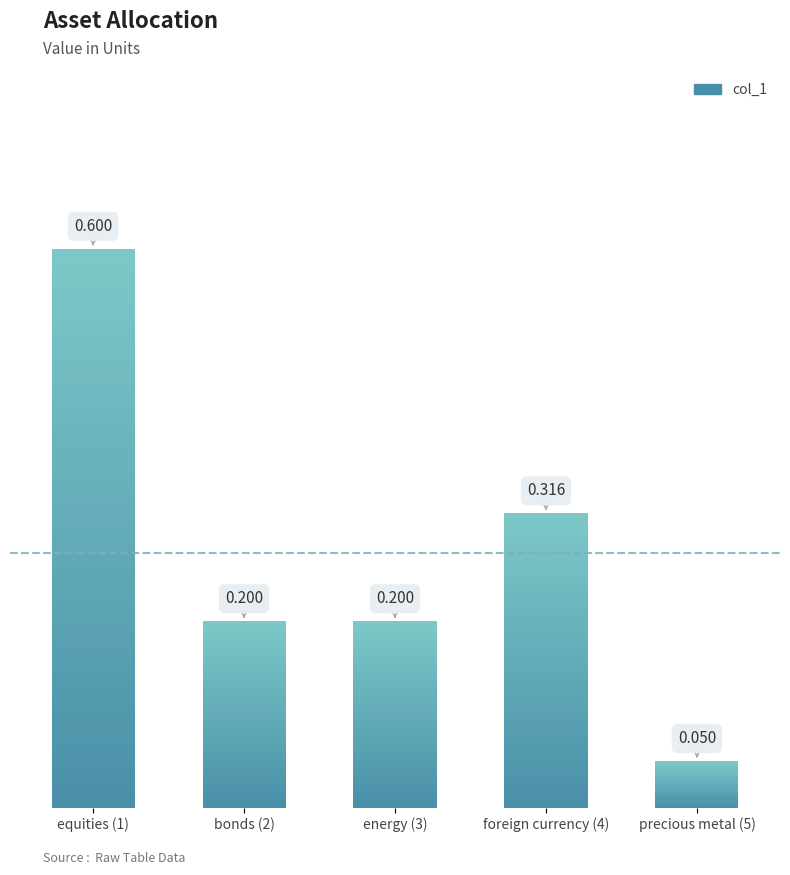

List the labels in order of value, smallest first.

precious metal (5), bonds (2), energy (3), foreign currency (4), equities (1)